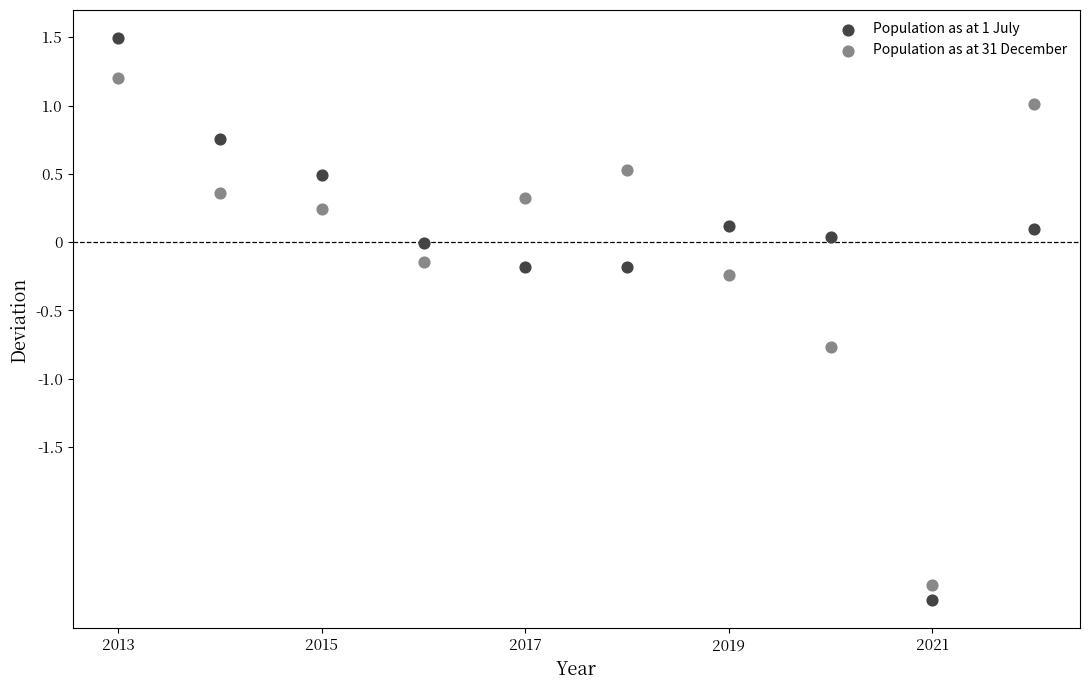

Which series contains the lowest Y value?

Population as at 1 July